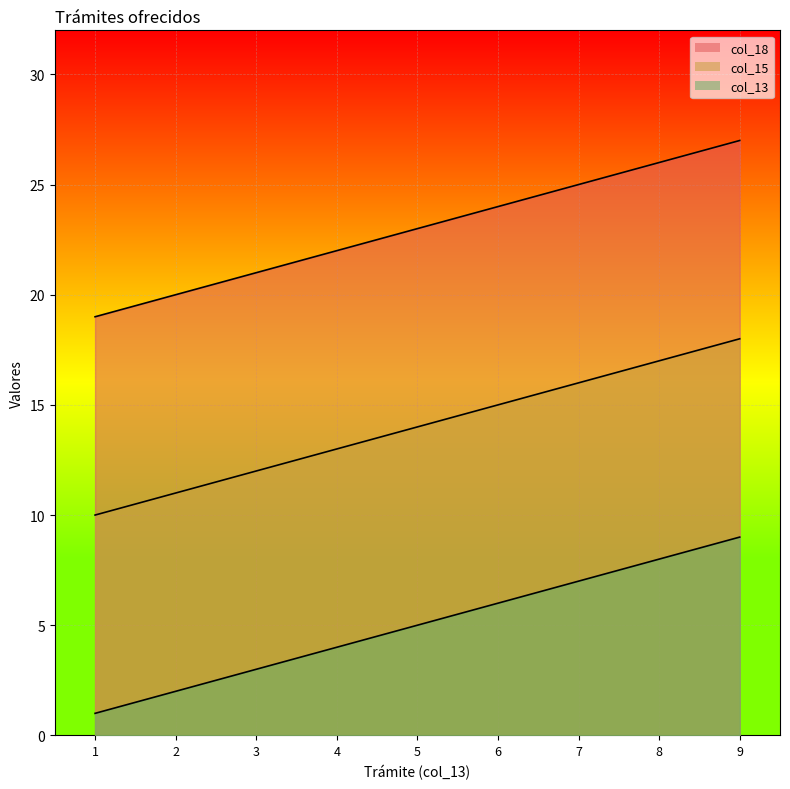

What is the highest value of the col_18 series?

27